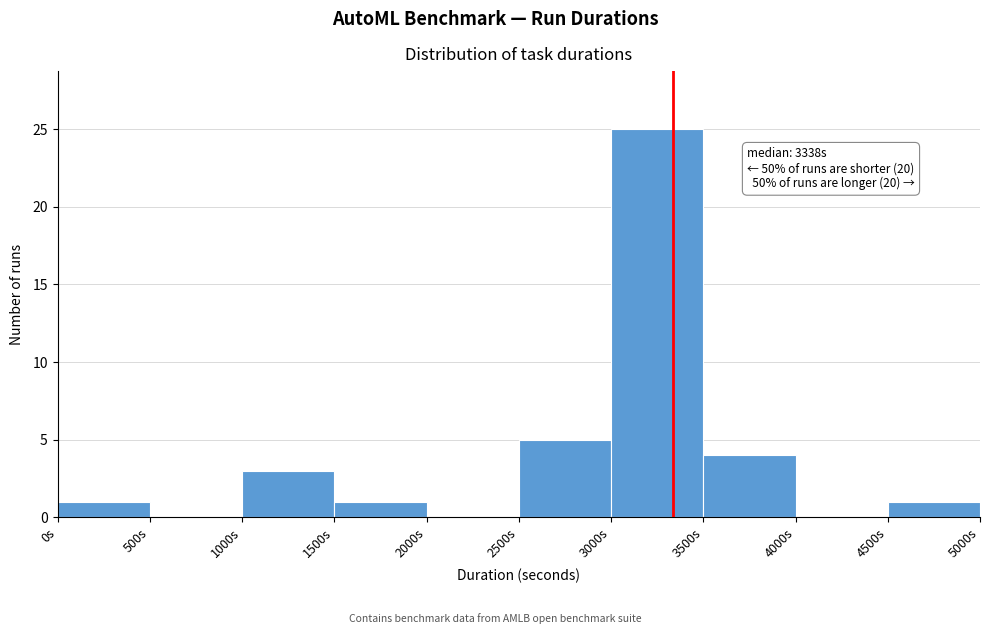

Which range on the x-axis has the tallest bar?

3000 to 3500